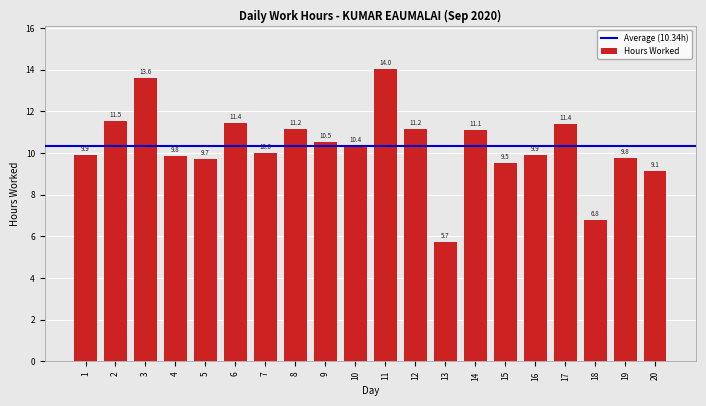

What is the ratio of the value at 1 to the value at 12?

0.9